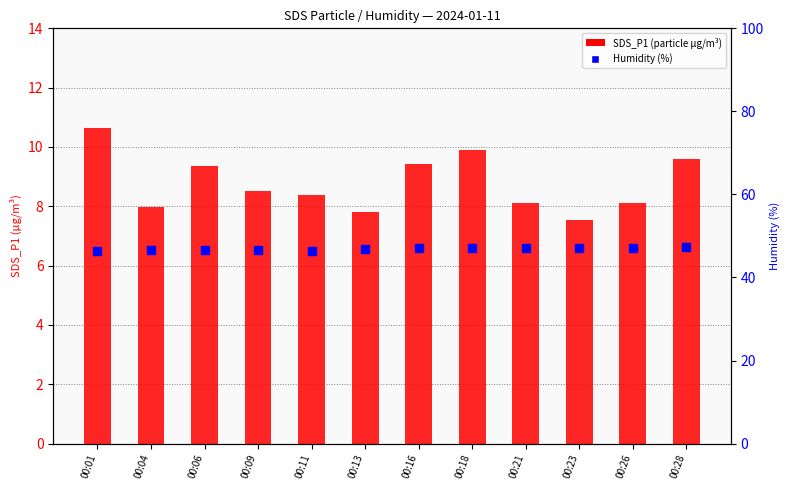

What are all the series names shown in the legend?

SDS_P1, Humidity %